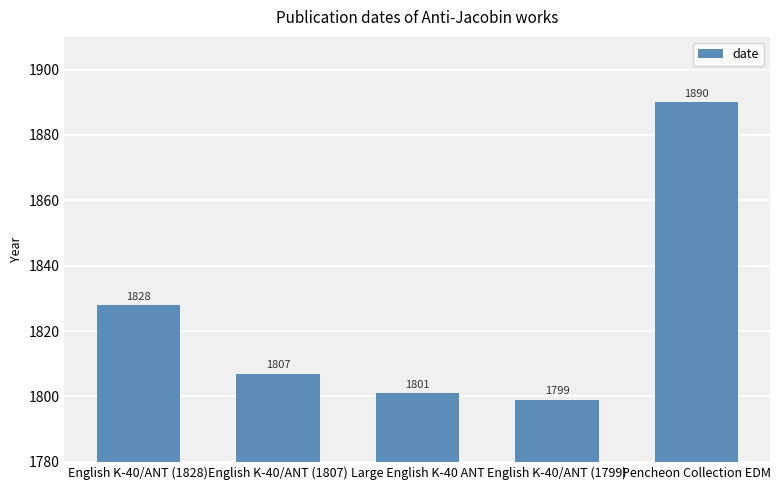

Which category has the highest value across all series?

Pencheon Collection EDM